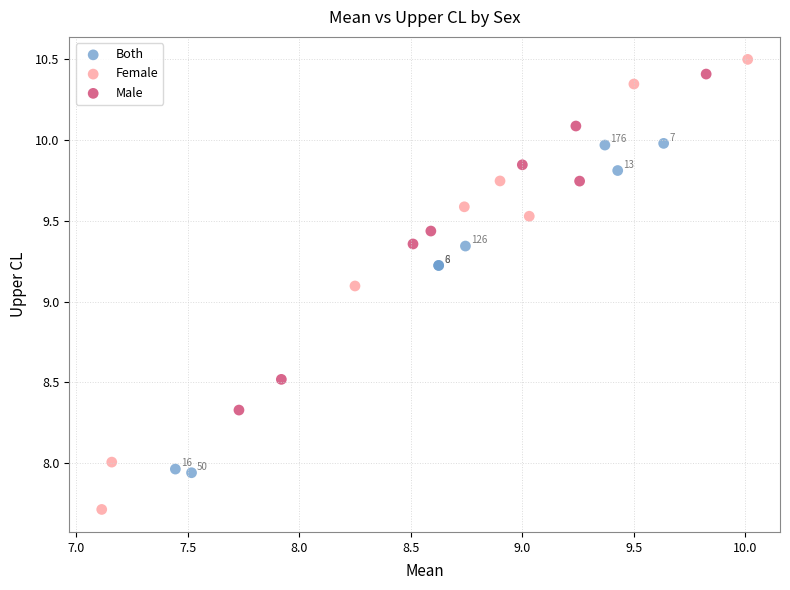

What are all the series names shown in the legend?

Both, Female, Male